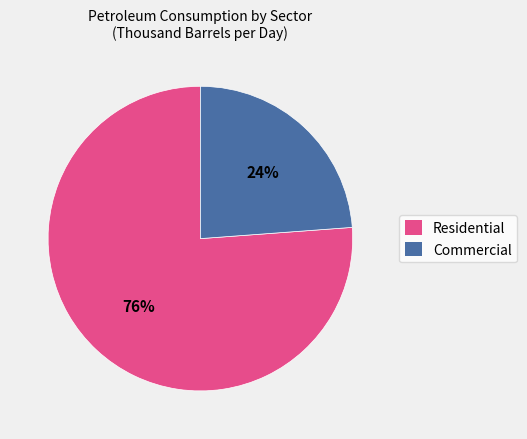

Which has a higher value, Residential or Commercial?

Residential